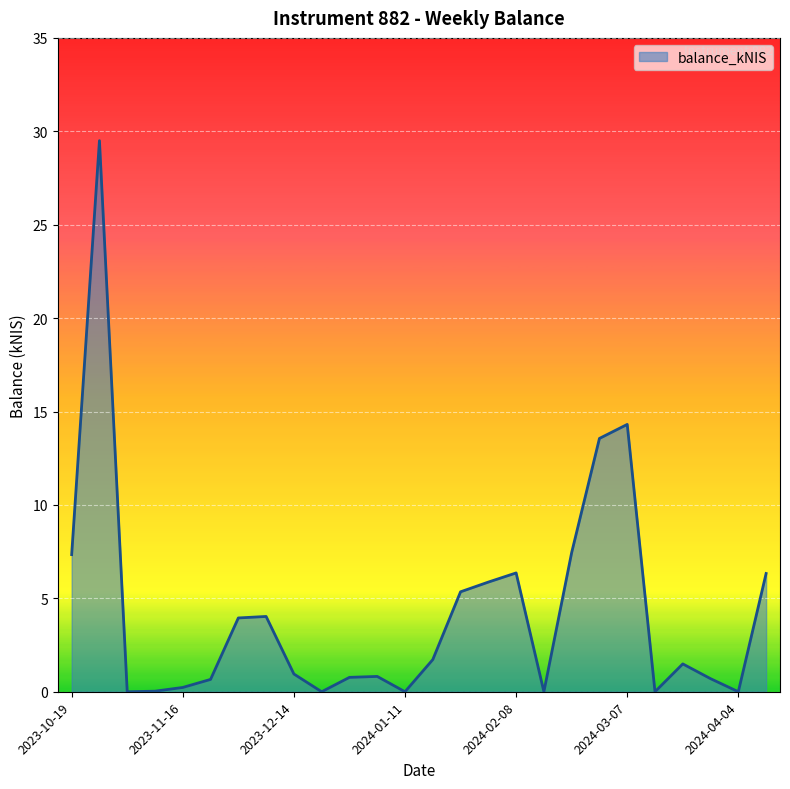

What is the difference between the maximum and minimum values?

29.5